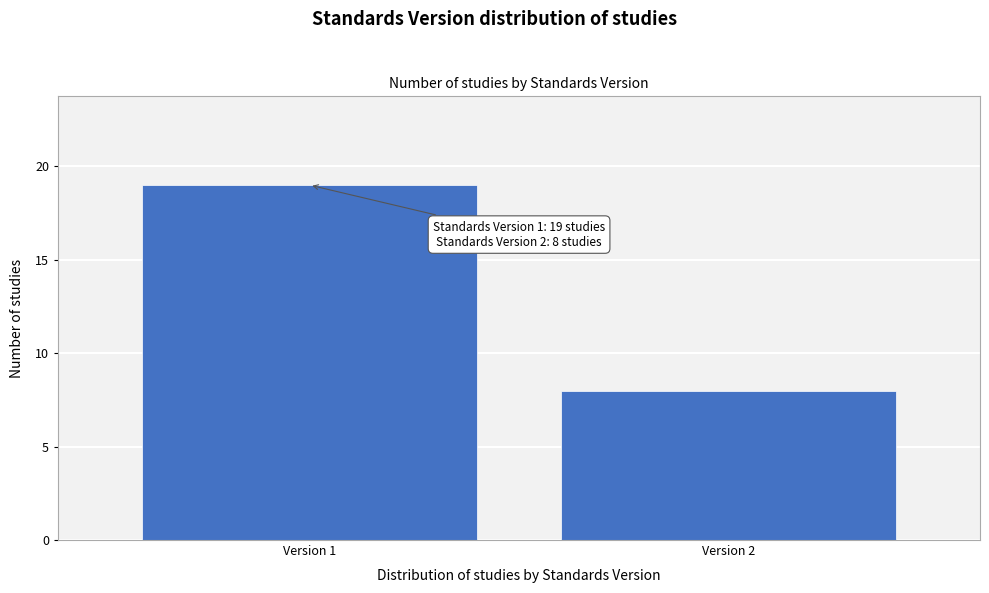

Reading left to right, list all the values displayed in this chart.

19	8